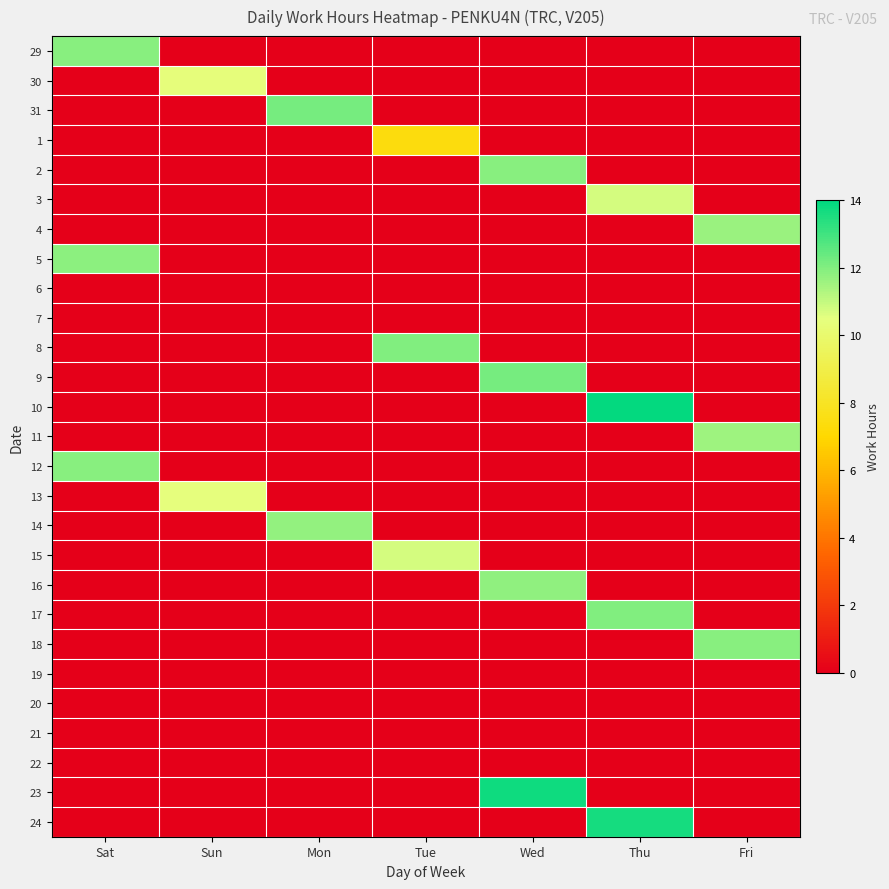

Which category has the highest value across all series?

Thu